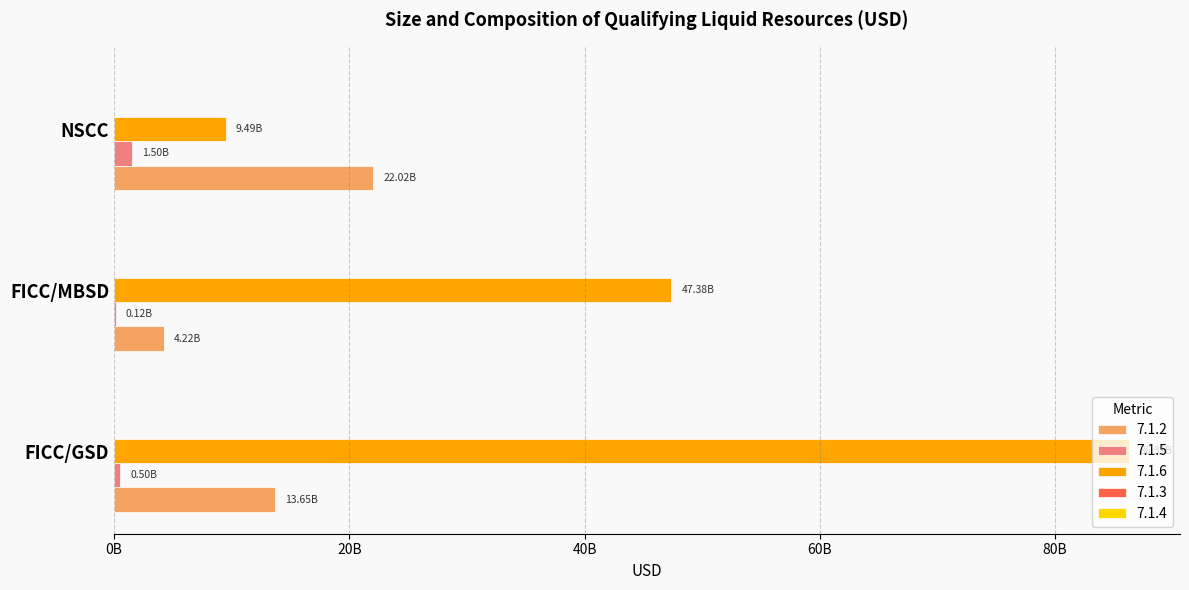

List the series in order of their overall mean, highest first.

7.1.6, 7.1.2, 7.1.5